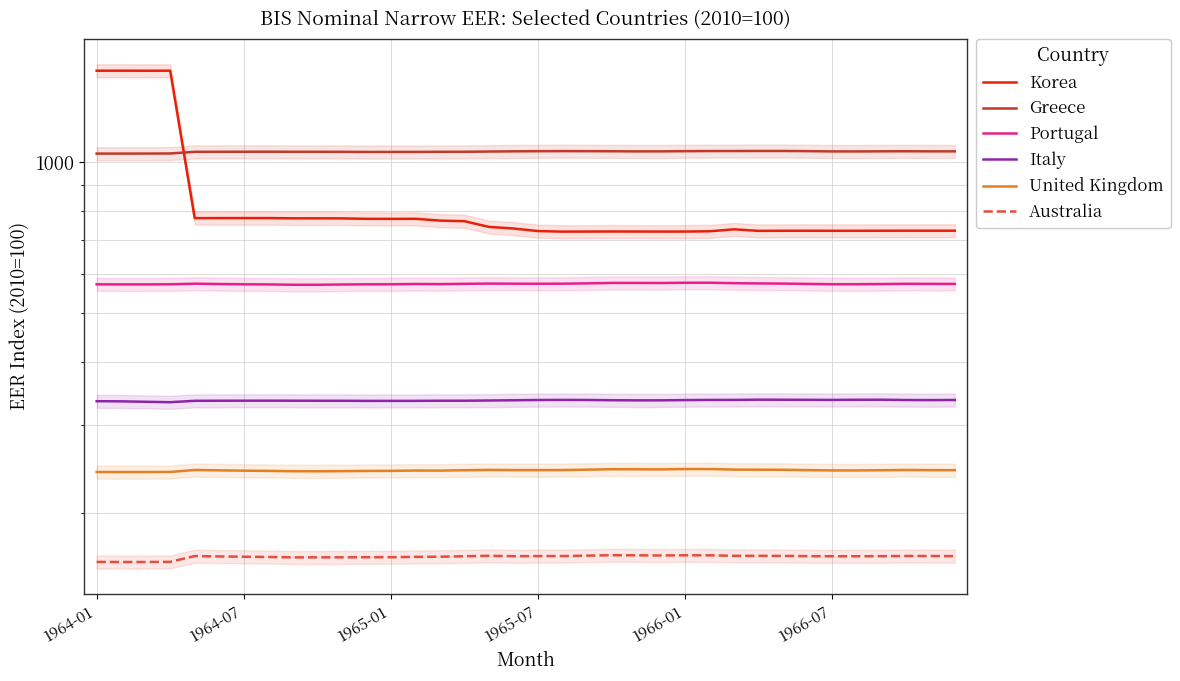

Count the number of categories in the chart.

36